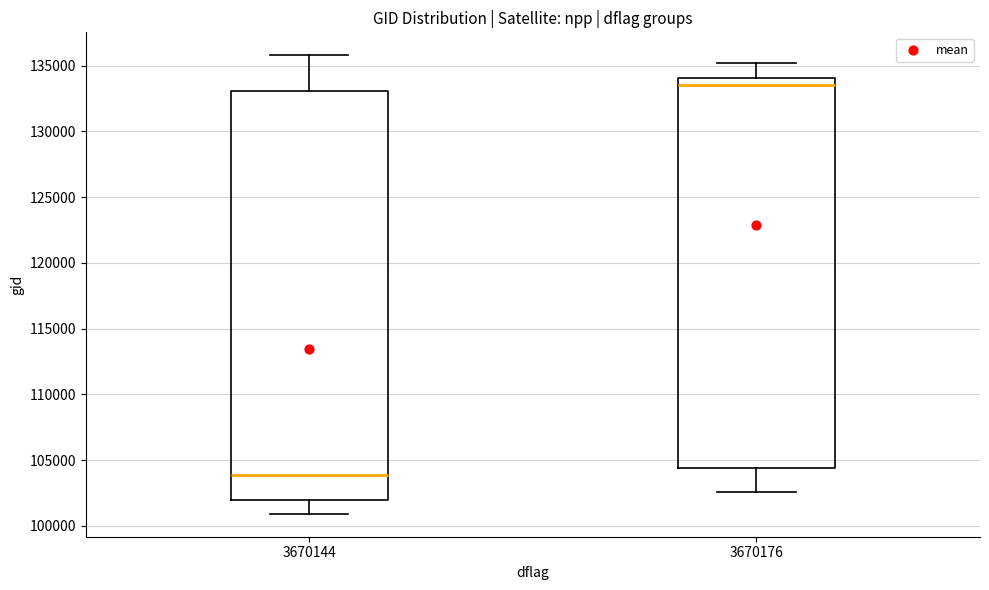

Which box is the tallest, from its lower edge to its upper edge?

3670144